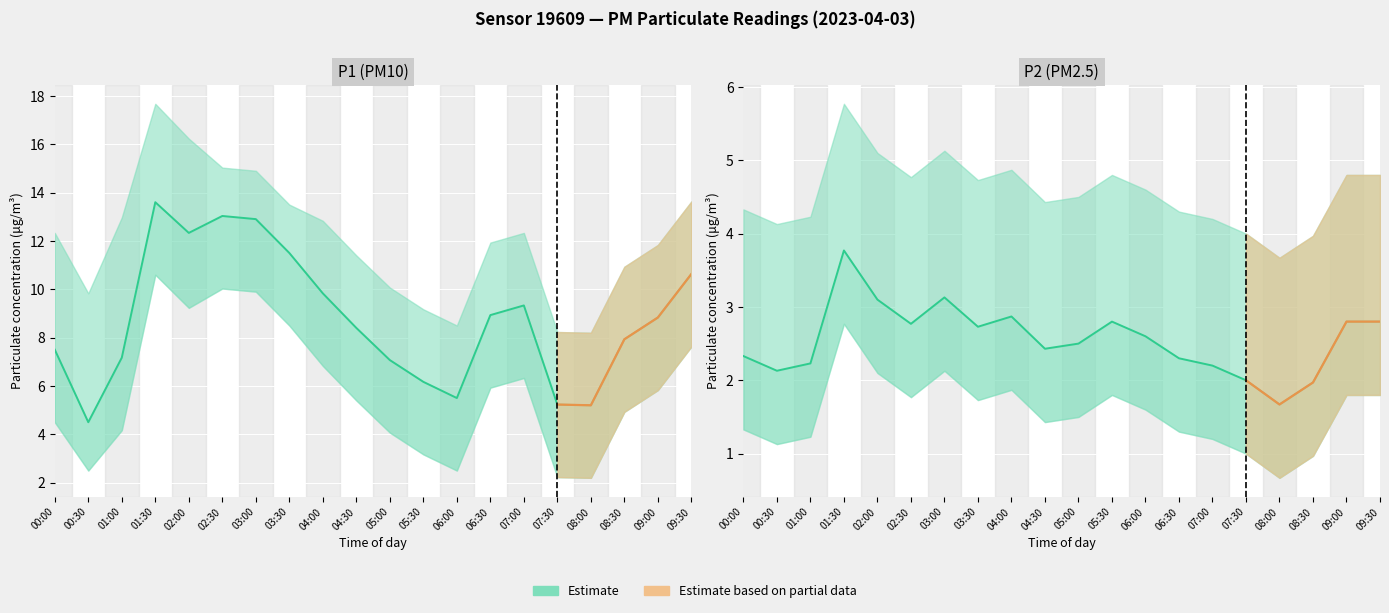

What position from the left is 07:00?

15